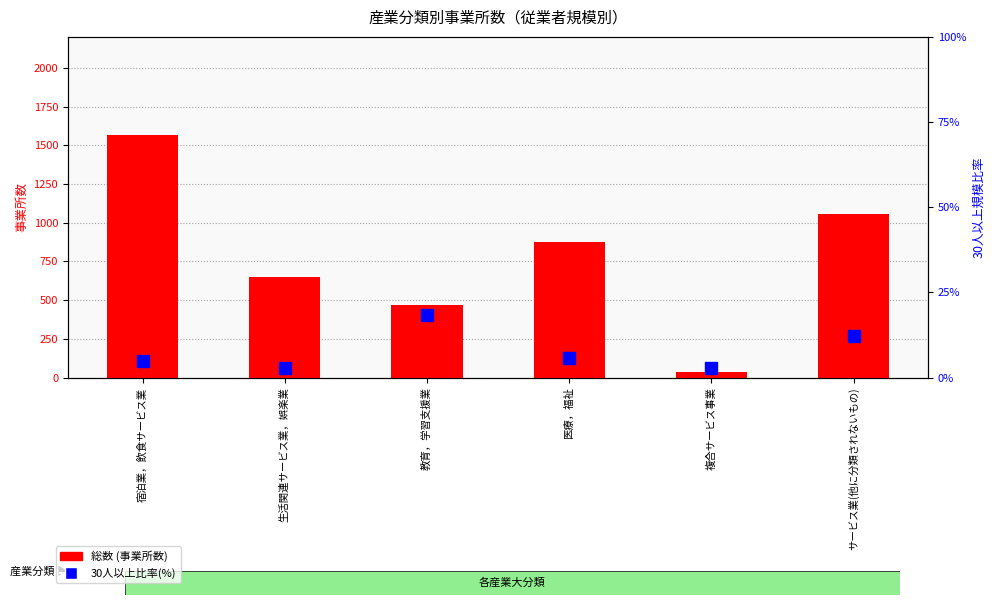

Where is 総数 nearest to the value 801?

医療，福祉